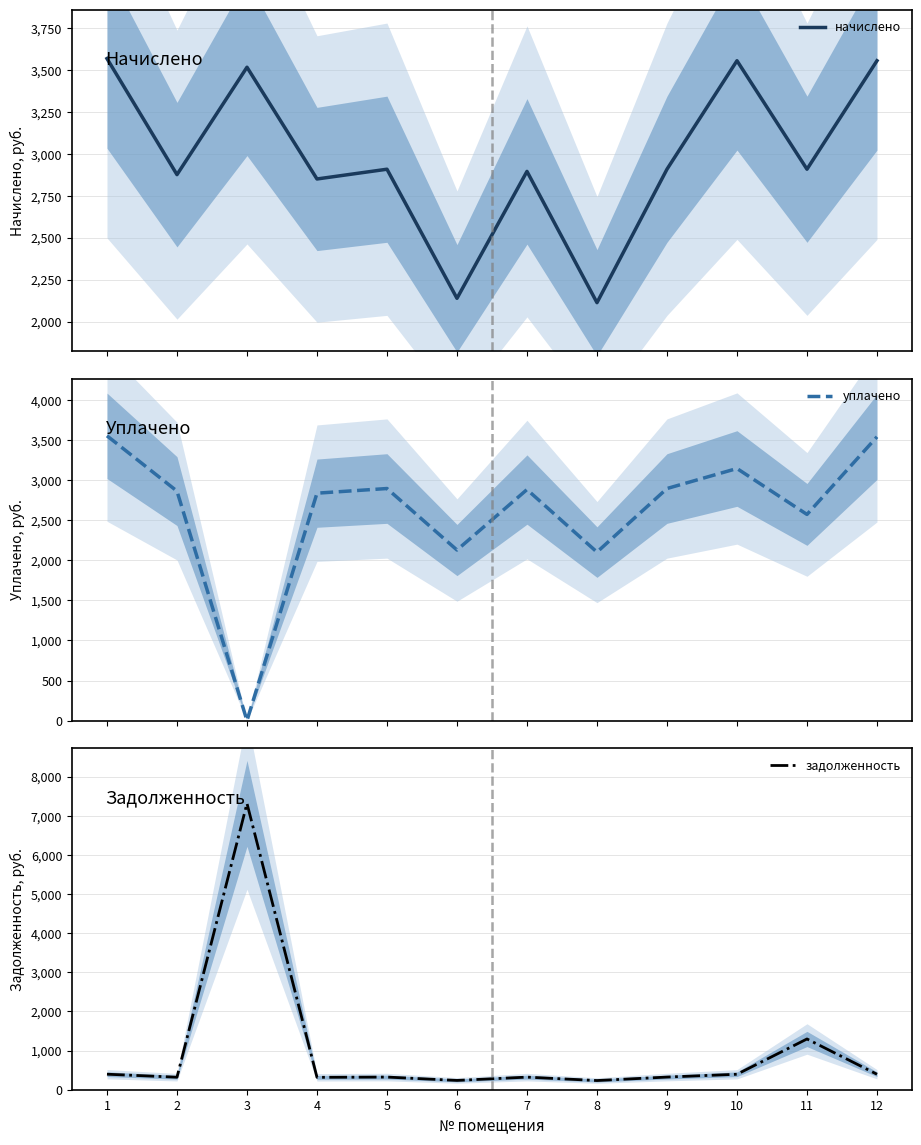

What are all the series names shown in the legend?

начислено, уплачено, задолженность